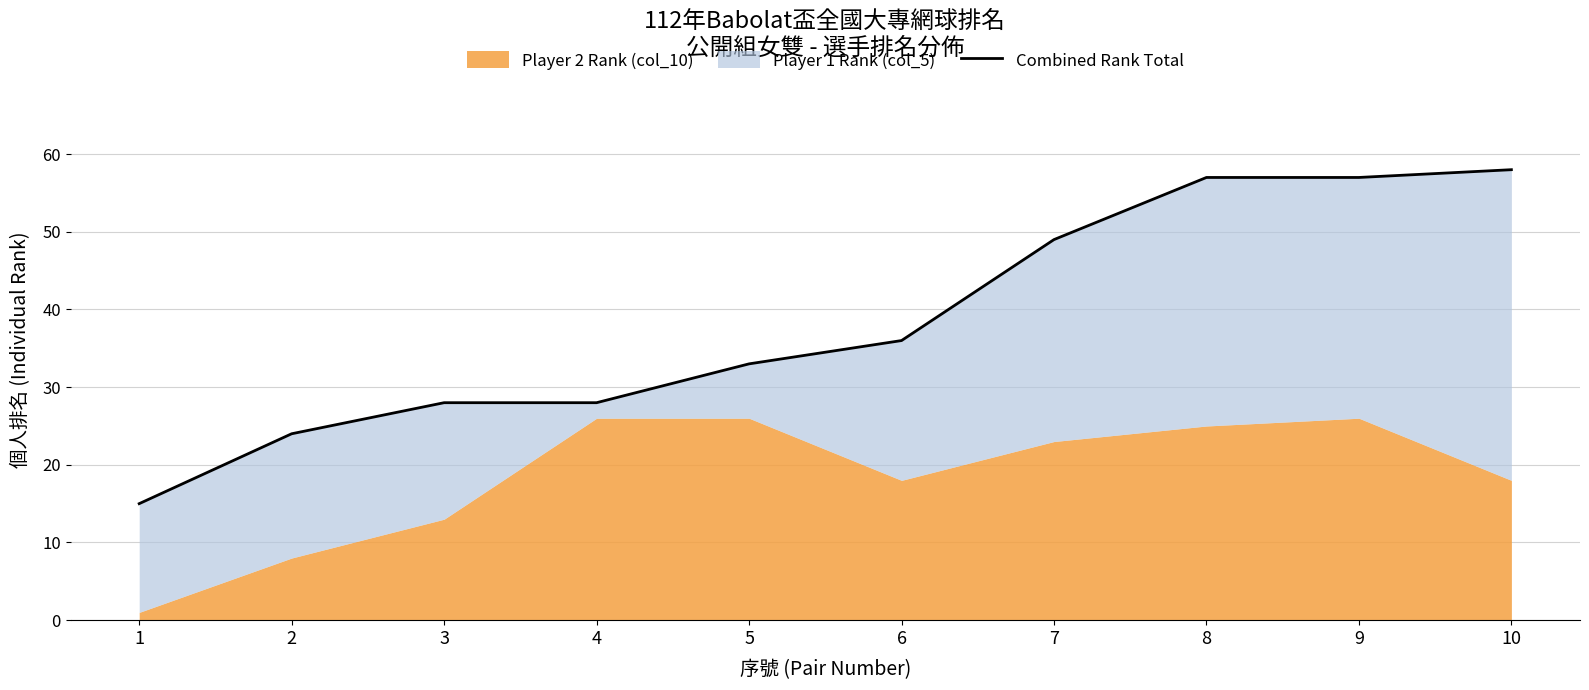

Rank the categories by value from lowest to highest.

1, 2, 3, 4, 5, 6, 7, 8, 9, 10